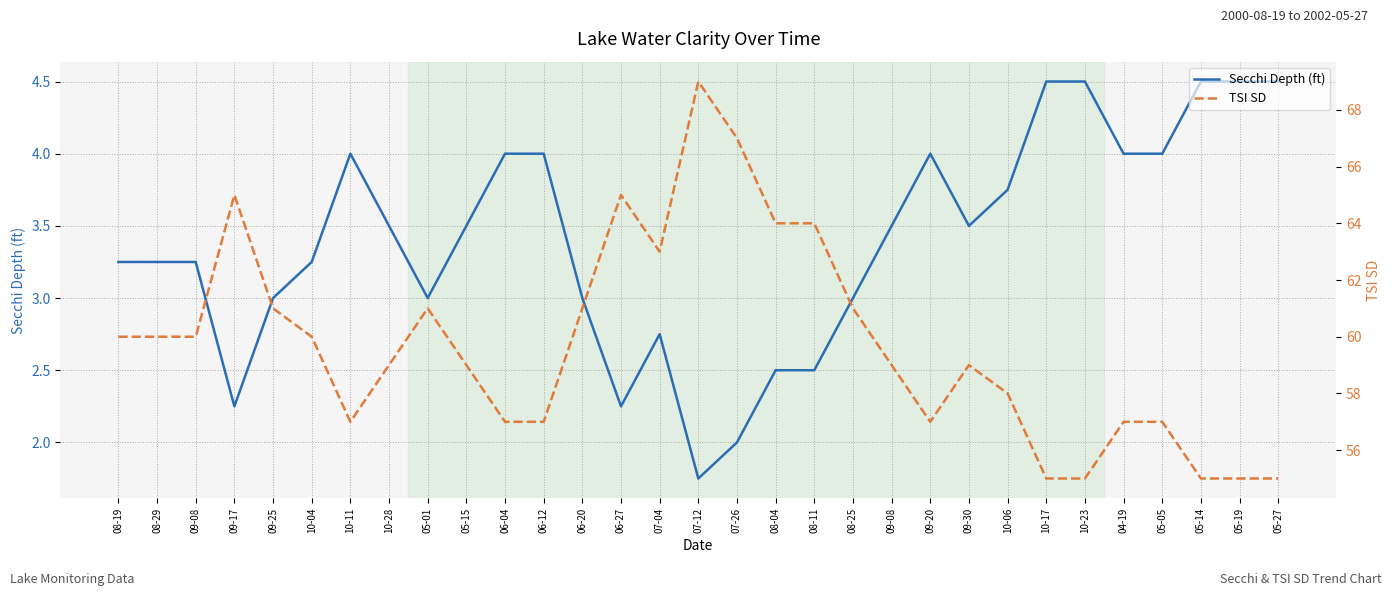

Rank the series at 10-11 from lowest to highest value.

Secchi Depth (ft), TSI SD